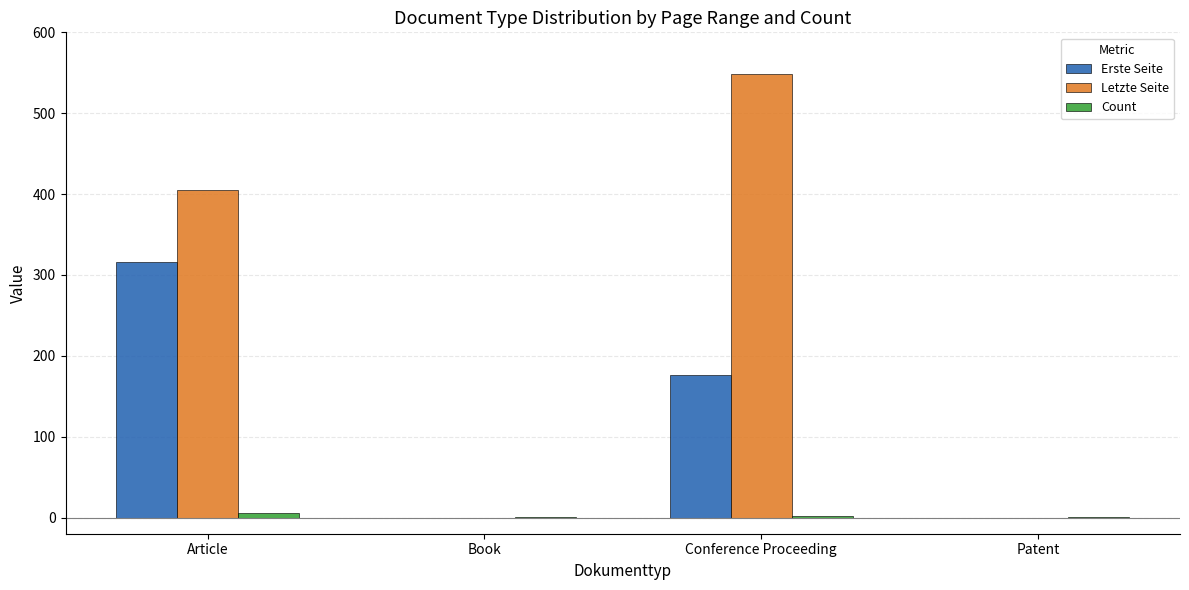

What is the spread (max minus min) of values at Conference Proceeding?

547